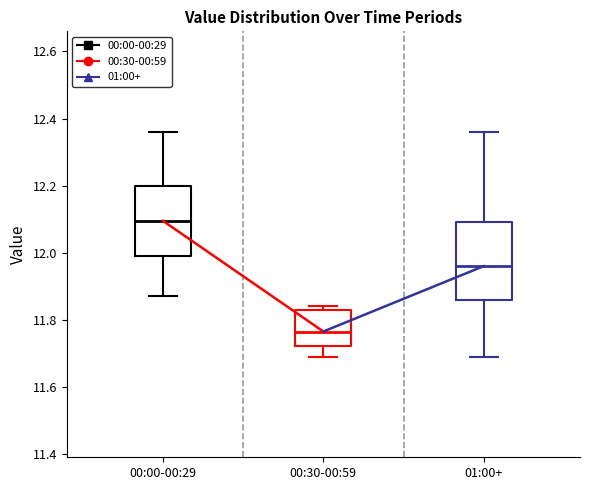

Reading left to right, read every box against the y-axis: the position of its median line, the range the box covers, and the ends of its whiskers. The values are not printed on the chart, so give them approximately, as read against the axis.

00:00-00:29: median 12.10, box 12.00 to 12.20, whiskers 11.88 to 12.36
00:30-00:59: median 11.76, box 11.72 to 11.84, whiskers 11.70 to 11.84 (just above the box's upper edge)
01:00+: median 11.96, box 11.86 to 12.10, whiskers 11.70 to 12.36